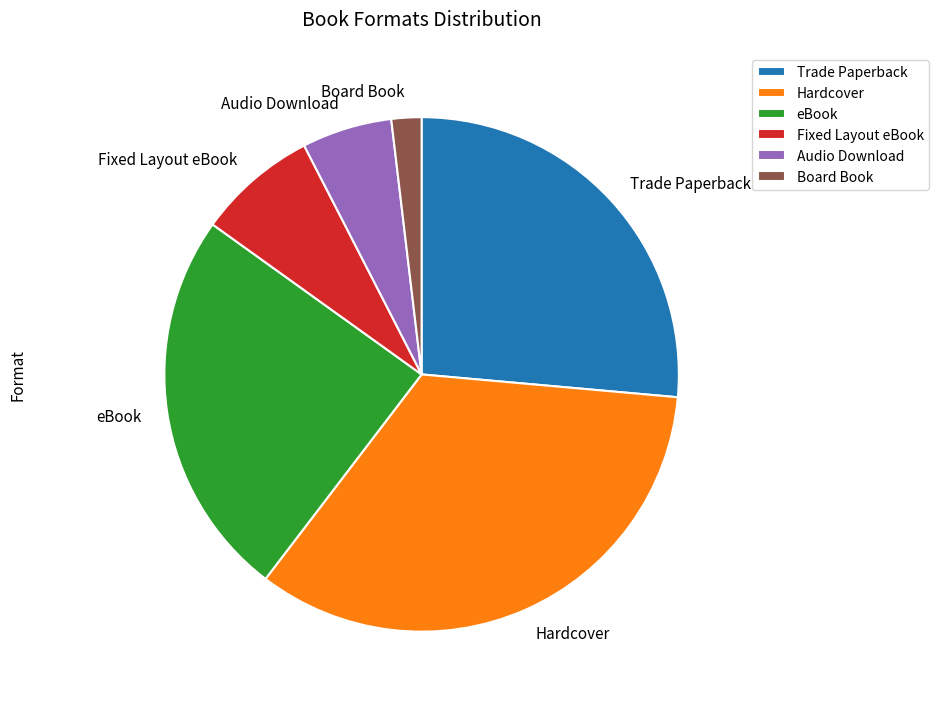

Is there any slice that represents more than half of the pie?

No